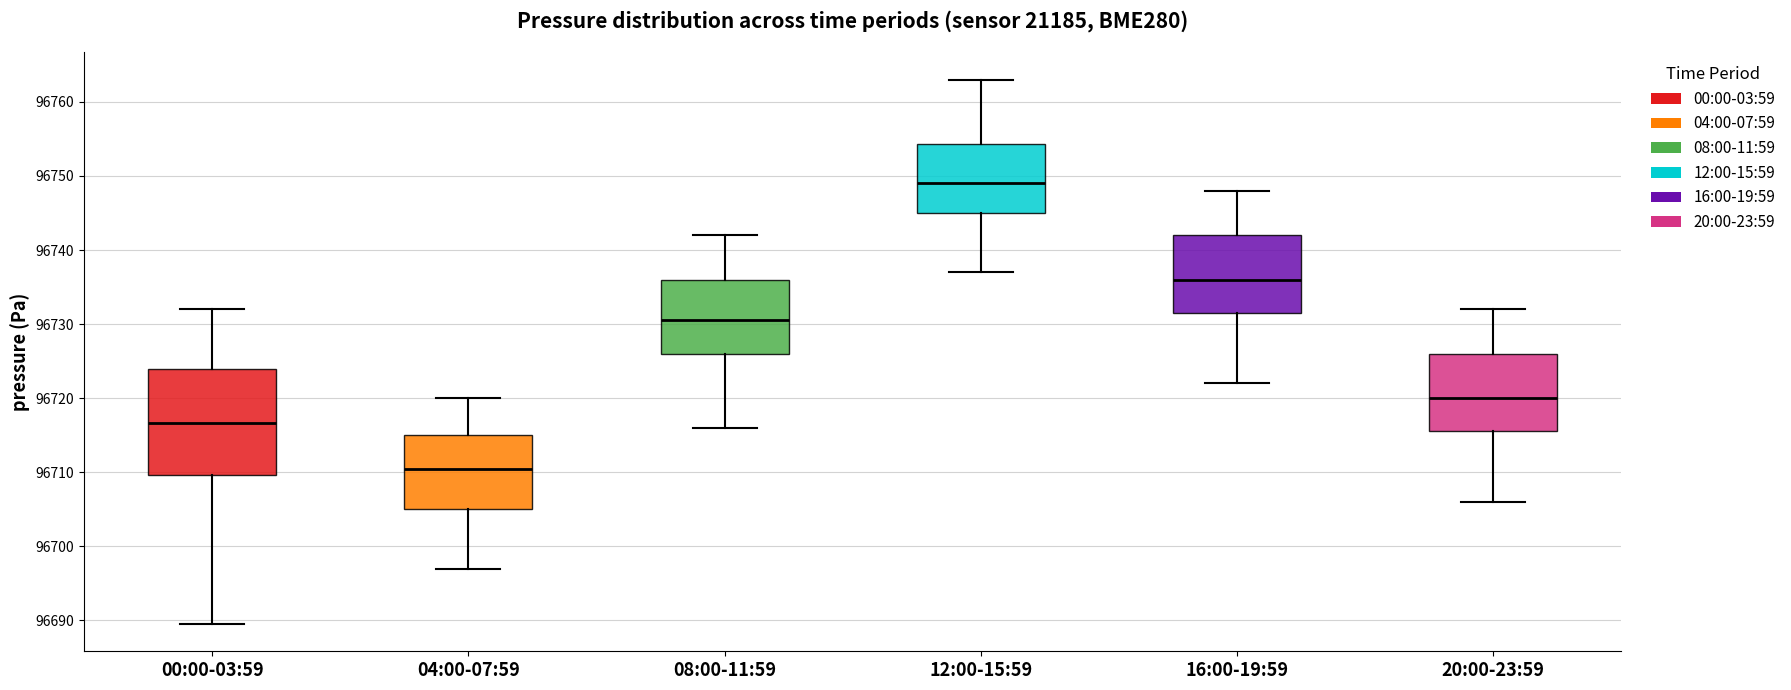

Reading left to right, transcribe this box plot: for each box, give where its median line is, the range the box spans, and where its two whiskers end, as read against the y-axis. The values are not printed on the chart, so give them approximately, as read against the axis.

00:00-03:59: median 96717, box 96710 to 96724, whiskers 96690 to 96732
04:00-07:59: median 96711, box 96705 to 96715, whiskers 96697 to 96720
08:00-11:59: median 96731, box 96726 to 96736, whiskers 96716 to 96742
12:00-15:59: median 96749, box 96745 to 96754, whiskers 96737 to 96763
16:00-19:59: median 96736, box 96732 to 96742, whiskers 96722 to 96748
20:00-23:59: median 96720, box 96716 to 96726, whiskers 96706 to 96732